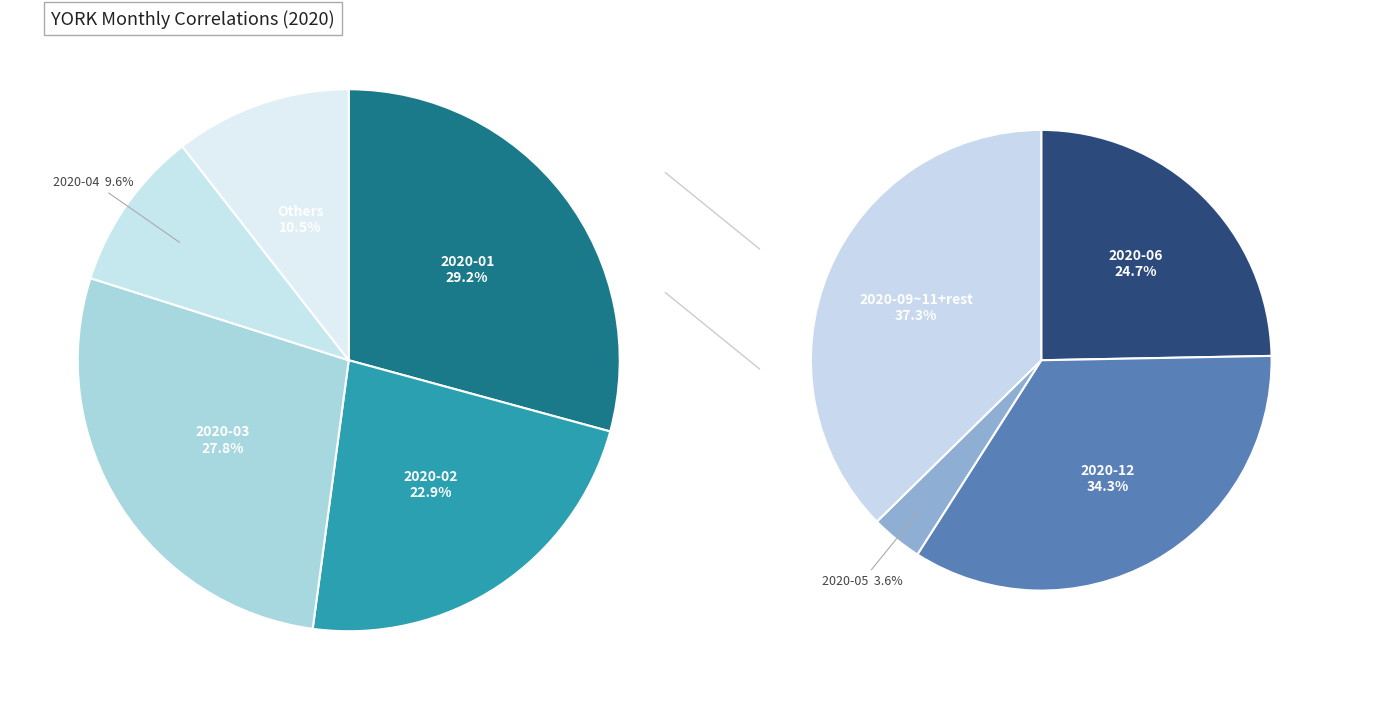

How many slices are in this pie chart?

12